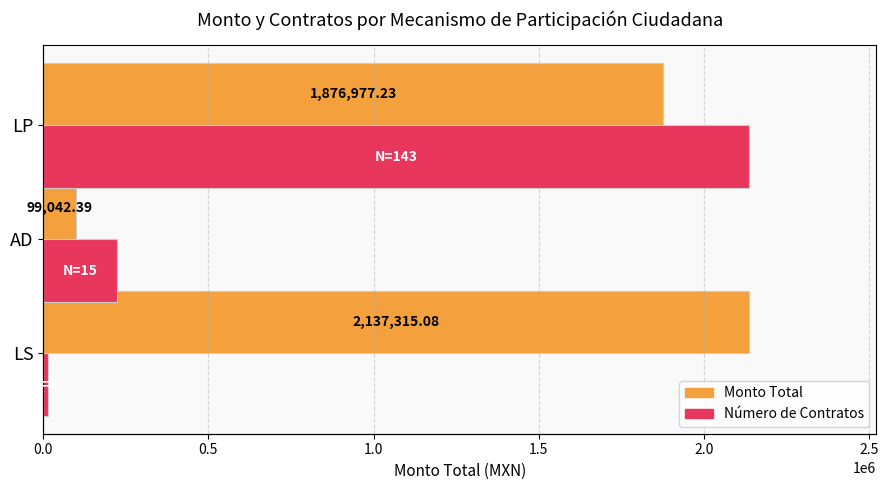

What is the value of the Monto Total bar at the 2nd from the left?

99042.4